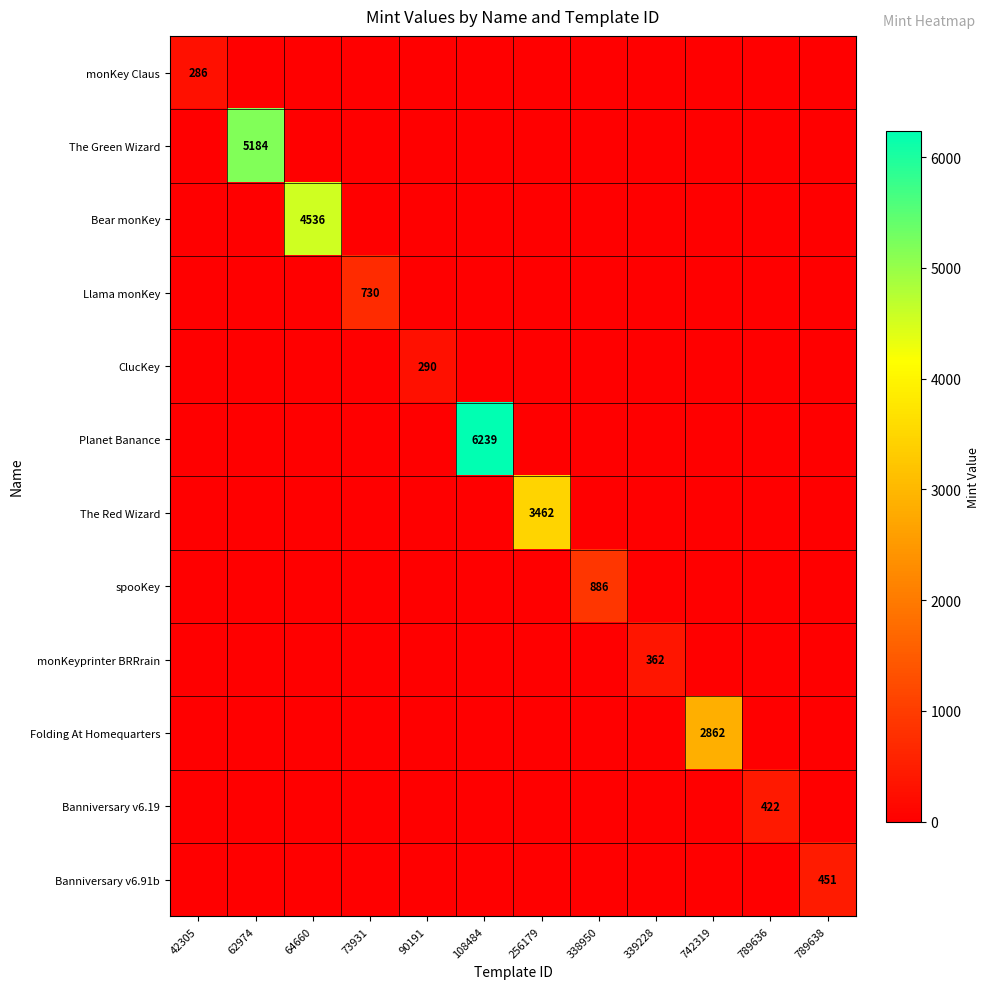

At how many categories does at least one series exceed 2879?

4